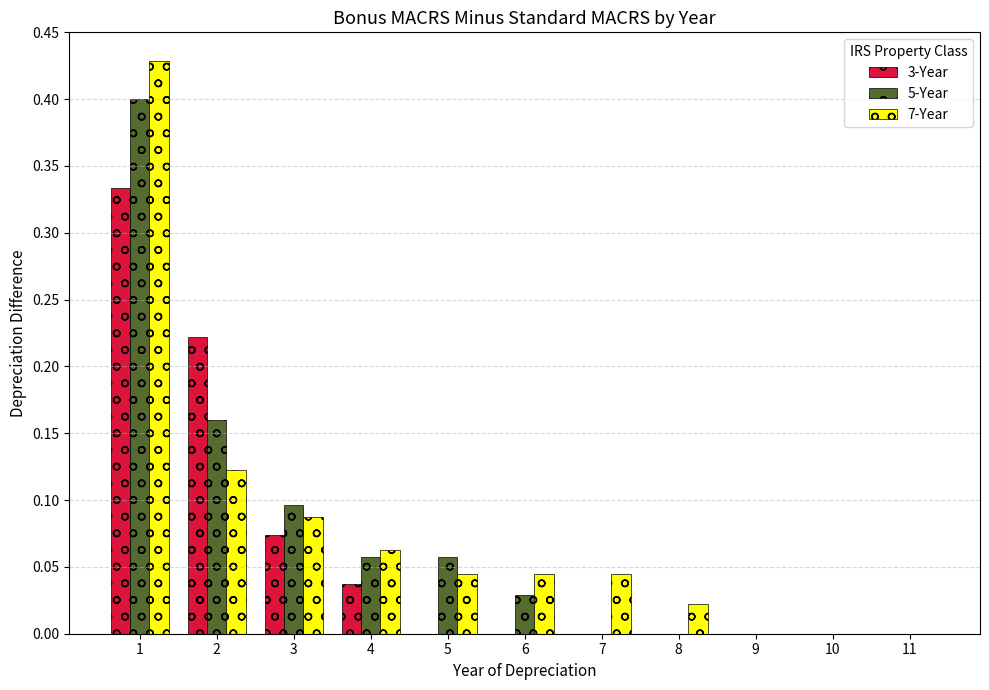

The value of 7-Year at 5 is 0.0. True or false?

True